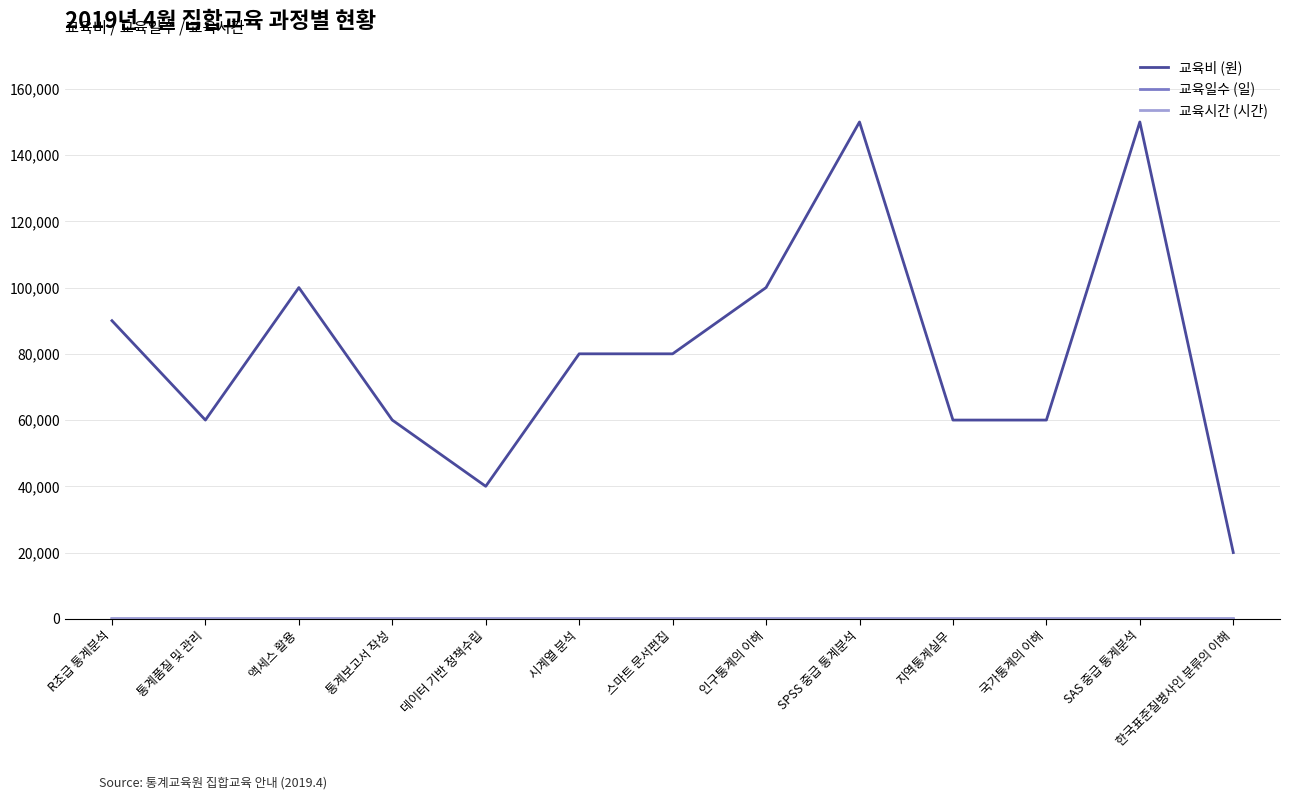

Which series has the largest total across all categories?

교육비 (원)